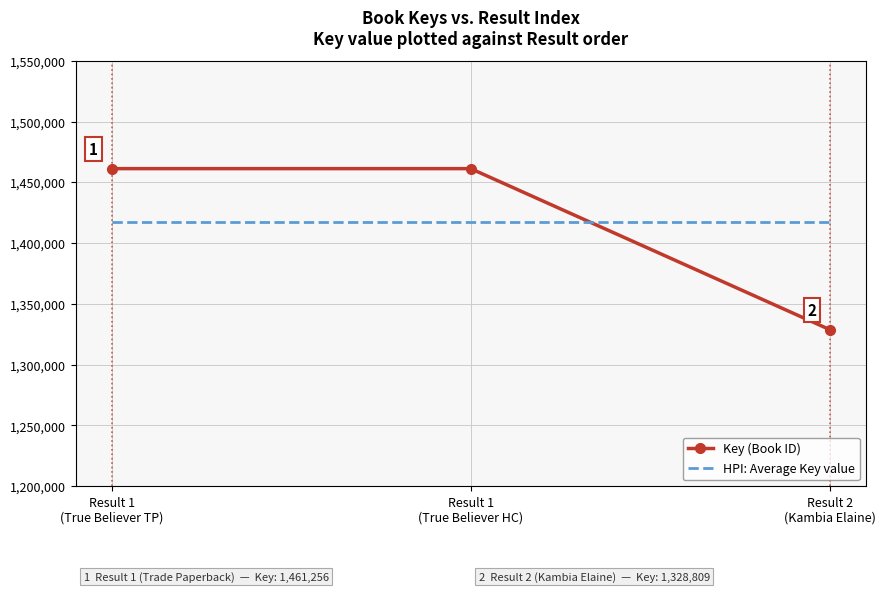

True or false: HPI: Average Key value has a value of 983146 at Result 2
(Kambia Elaine).

False